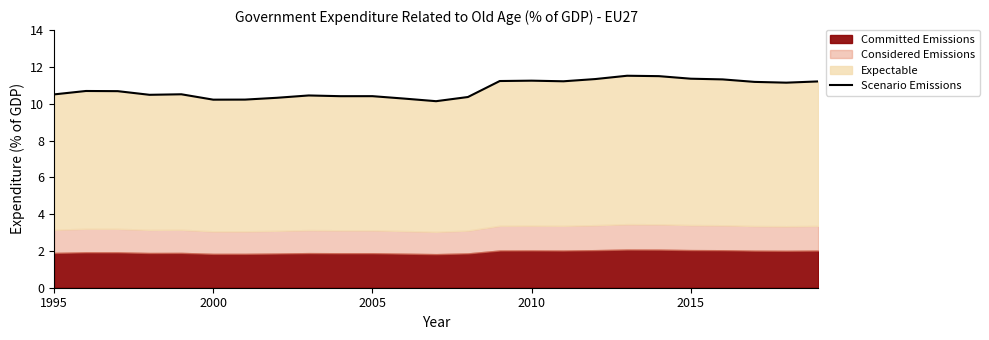

How many points are higher than both their immediate neighbors (excluding endpoints)?

6